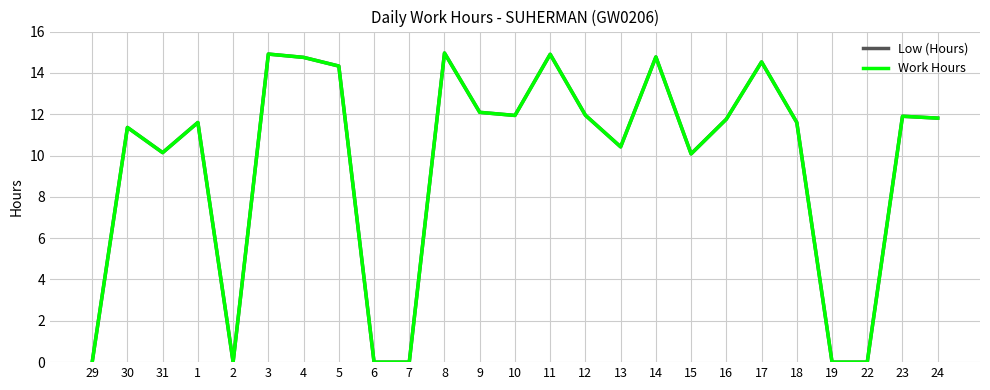

Rank the categories by Low (Hours) value from highest to lowest.

8, 3, 11, 14, 4, 17, 5, 9, 12, 10, 23, 24, 16, 1, 18, 30, 13, 31, 15, 29, 2, 6, 7, 19, 22